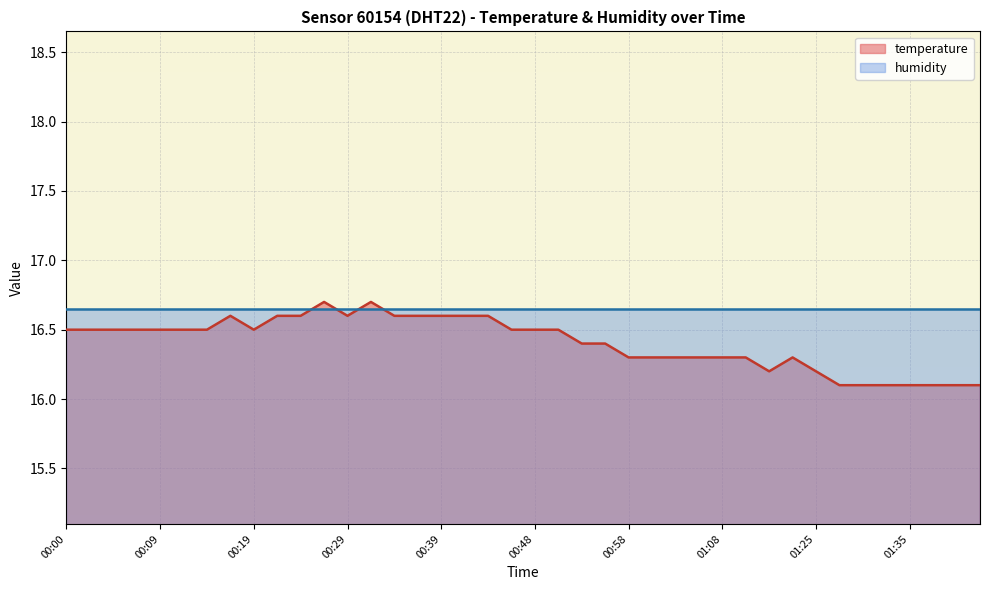

Reading left to right, extract all data points from this chart.

00:00=16.5	00:02=16.5	00:05=16.5	00:07=16.5	00:09=16.5	00:12=16.5	00:14=16.5	00:17=16.6	00:19=16.5	00:22=16.6	00:24=16.6	00:27=16.7	00:29=16.6	00:31=16.7	00:34=16.6	00:36=16.6	00:39=16.6	00:41=16.6	00:44=16.6	00:46=16.5	00:48=16.5	00:51=16.5	00:53=16.4	00:56=16.4	00:58=16.3	01:01=16.3	01:03=16.3	01:06=16.3	01:08=16.3	01:11=16.3	01:14=16.2	01:16=16.3	01:25=16.2	01:27=16.1	01:30=16.1	01:32=16.1	01:35=16.1	01:37=16.1	01:39=16.1	01:42=16.1